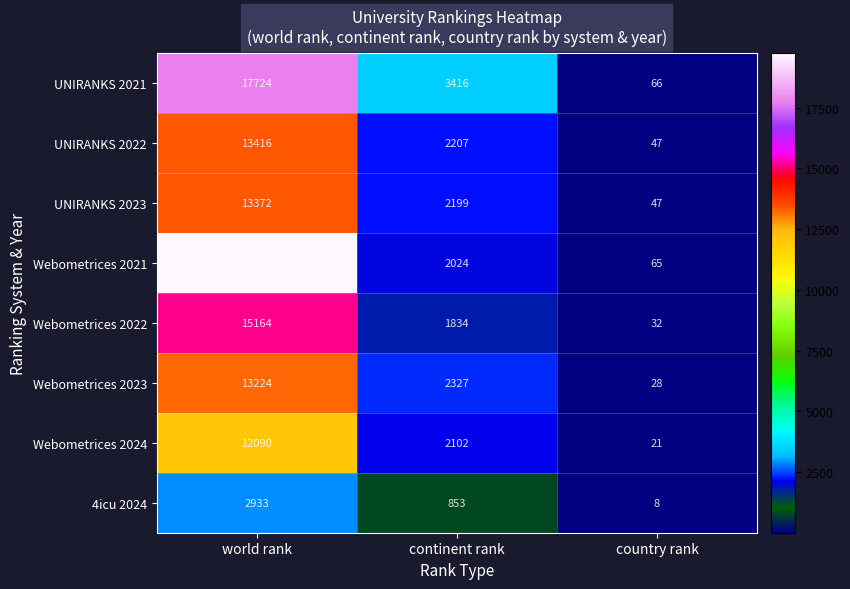

True or false: UNIRANKS 2022 has a value of 13416 at world rank.

True